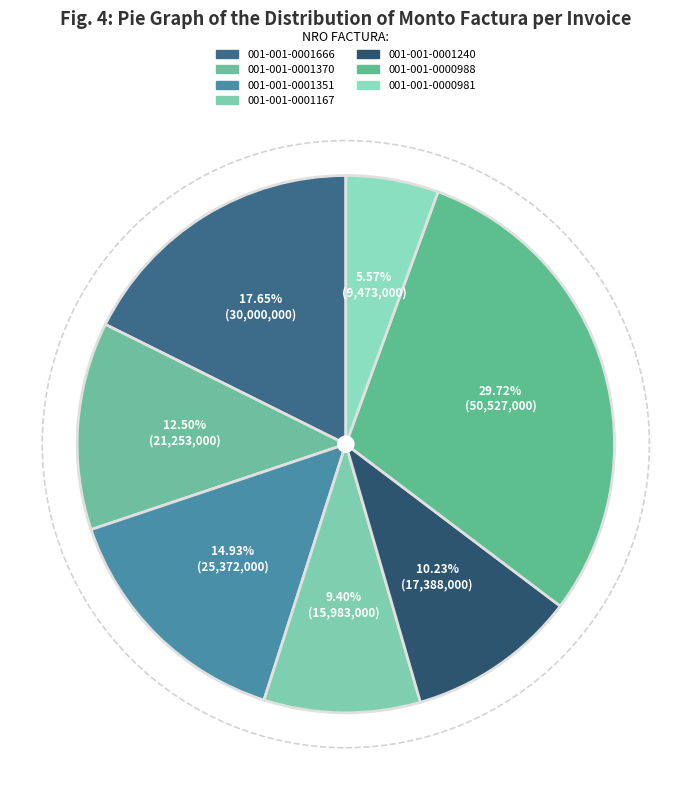

How many segments does this pie chart have?

7